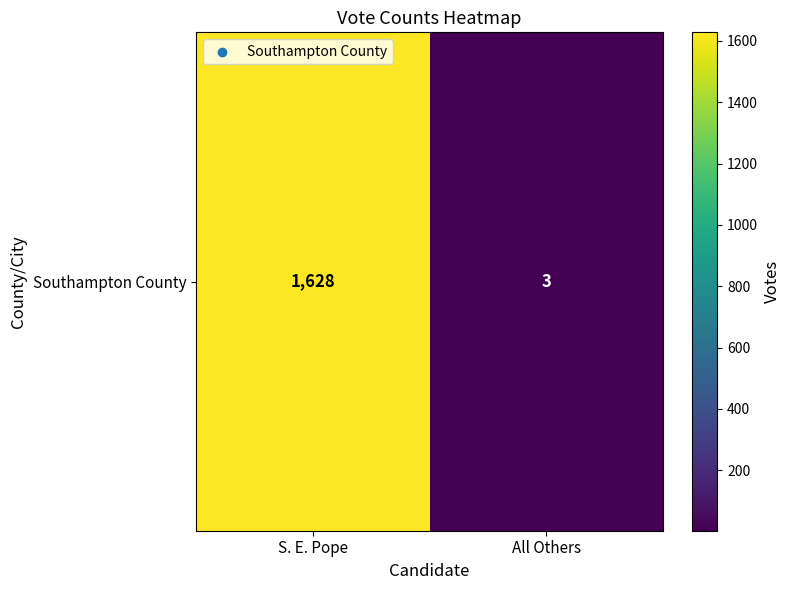

Between All Others and S. E. Pope, which is larger?

S. E. Pope